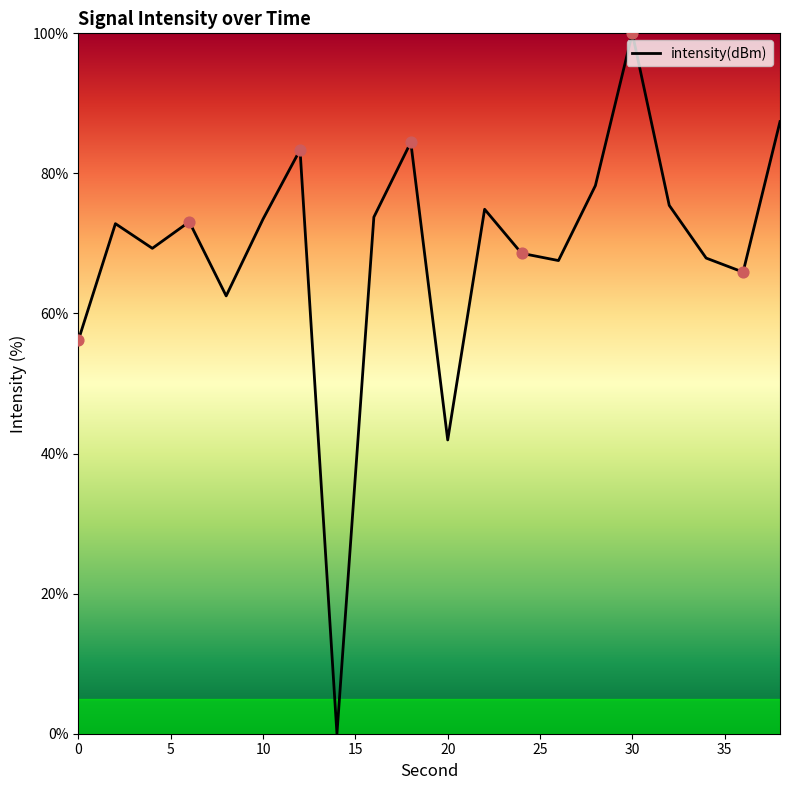

What is the maximum value shown in the chart?

100.0